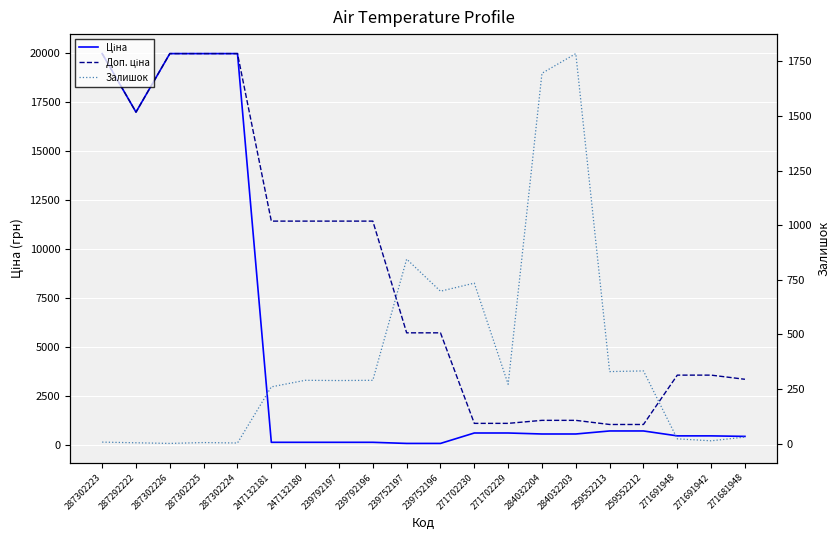

Is it true that Доп. ціна equals 11410.0 at 247132181?

True